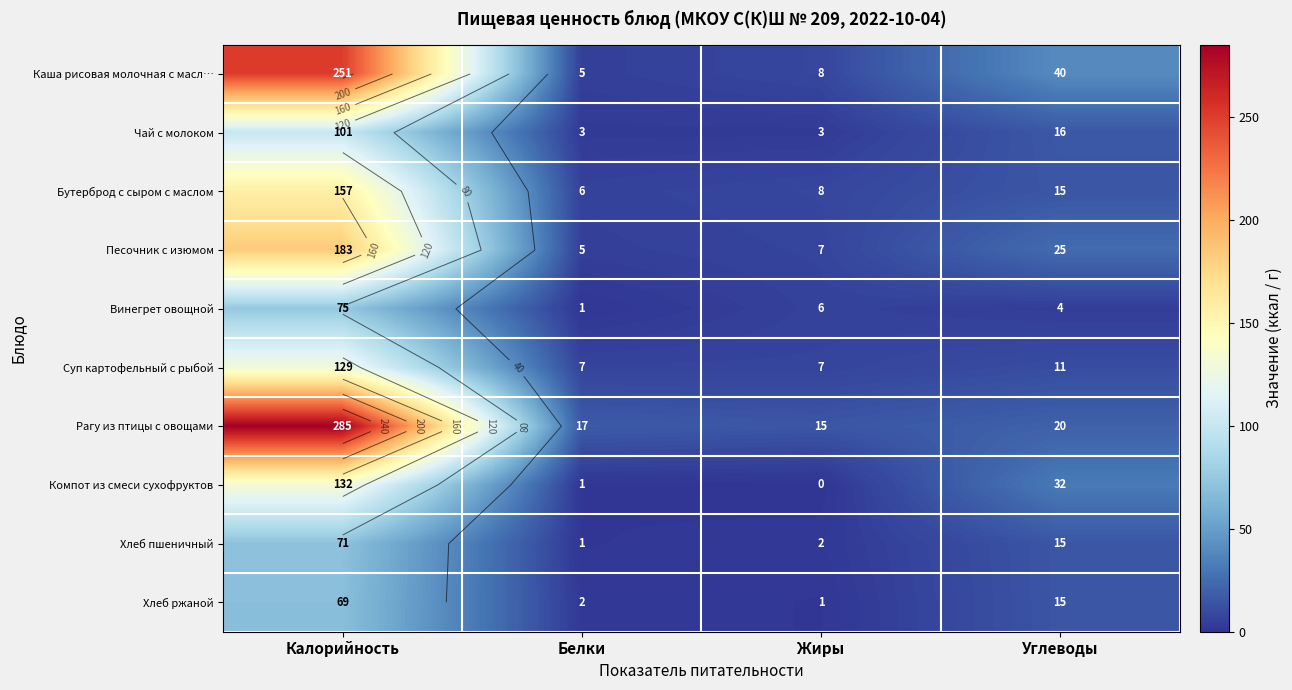

How many data points does each series have?

4